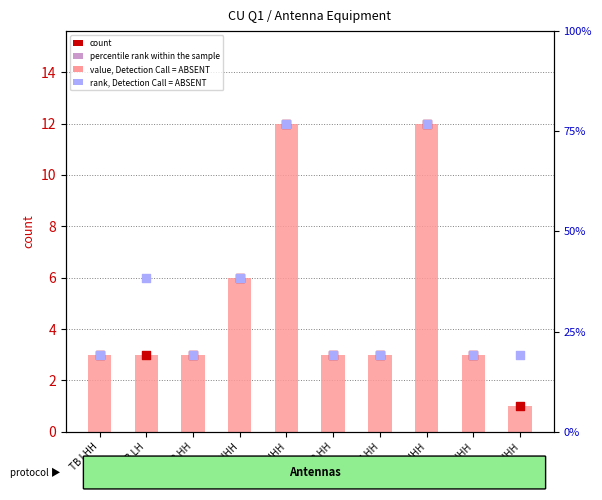

What is the total value across all series at TB LHH?

9